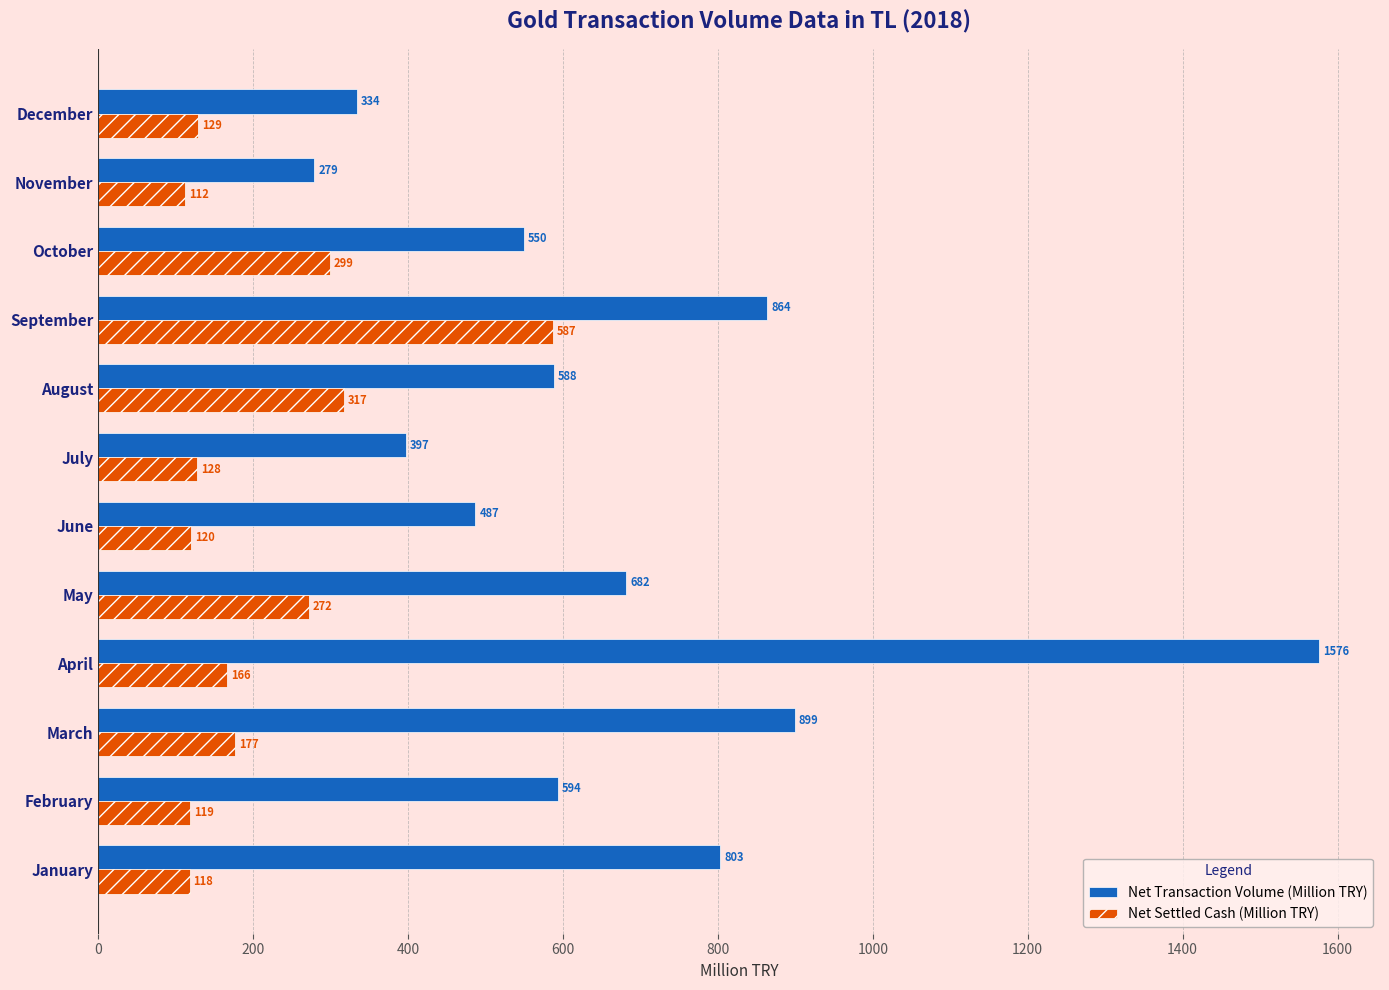

The value of Net Transaction Volume (Million TRY) at July is 250. True or false?

False